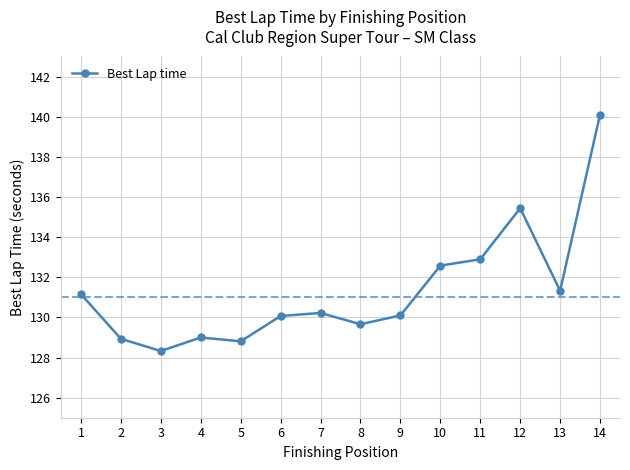

How many points are lower than both their immediate neighbors (excluding endpoints)?

4